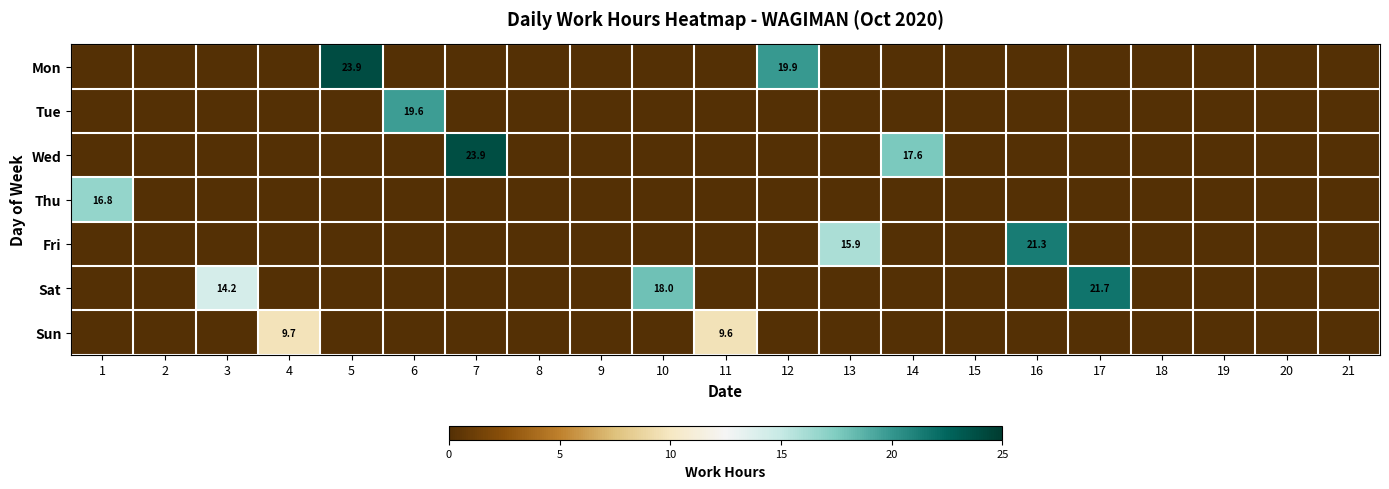

The Wed series shows 23.9 at 7. True or false?

True